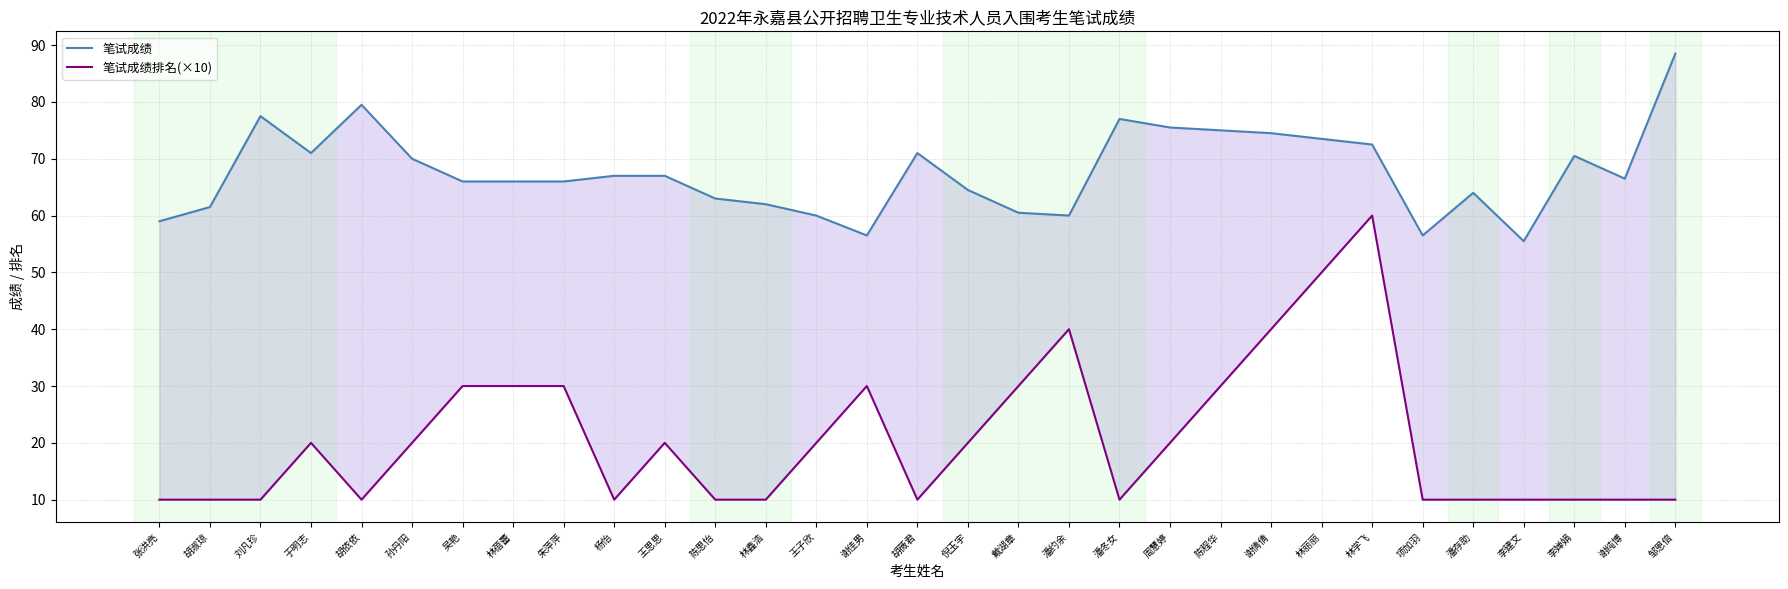

How many data points does each series have?

31